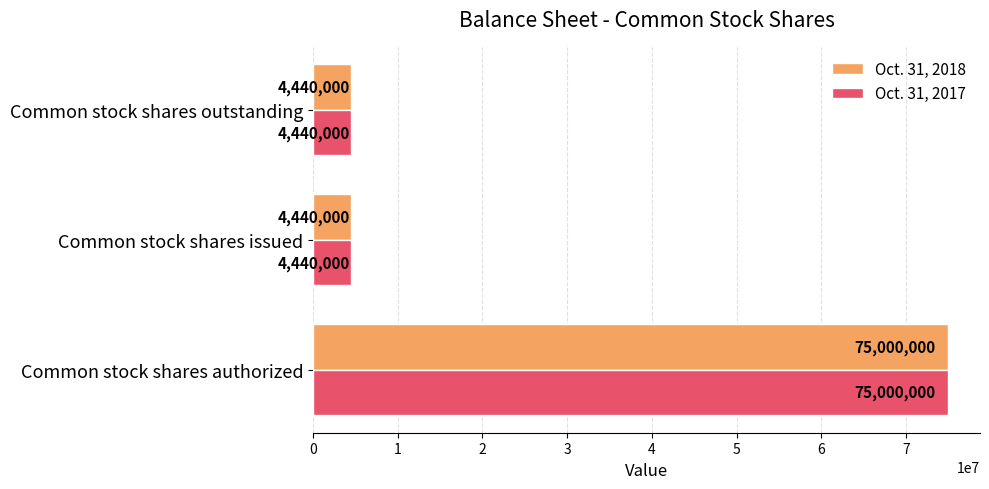

What is the sum of all Oct. 31, 2018 values?

83880000